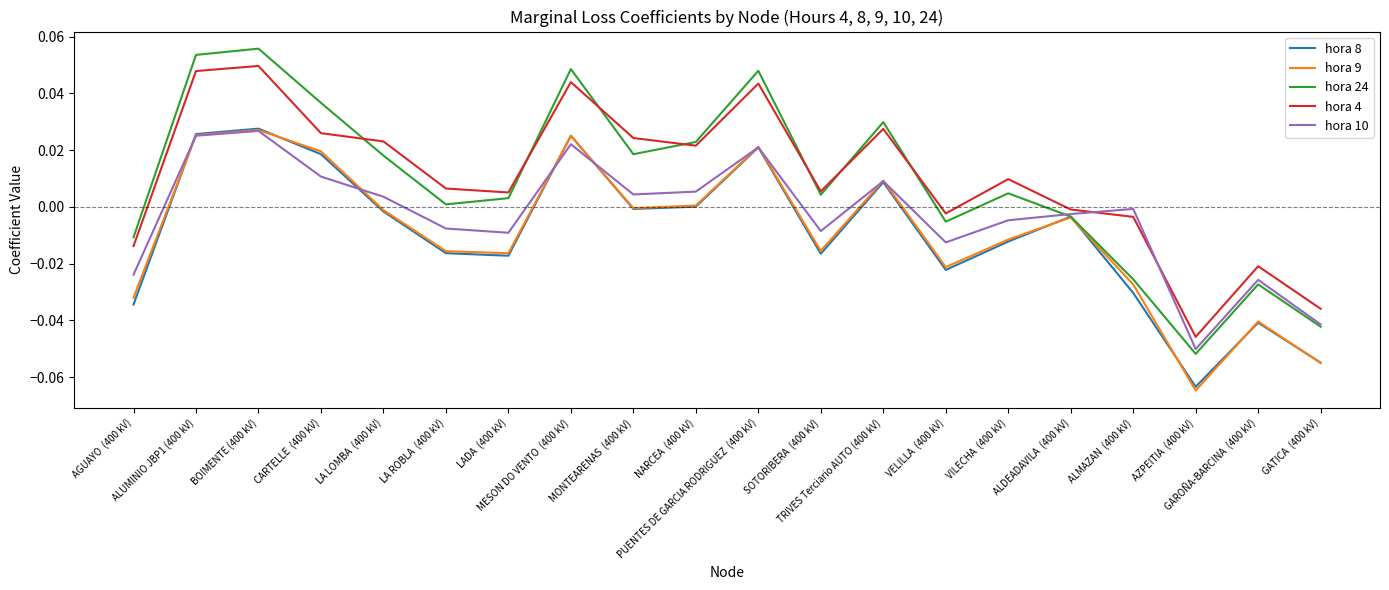

Is this an area chart (filled region under the line)?

No